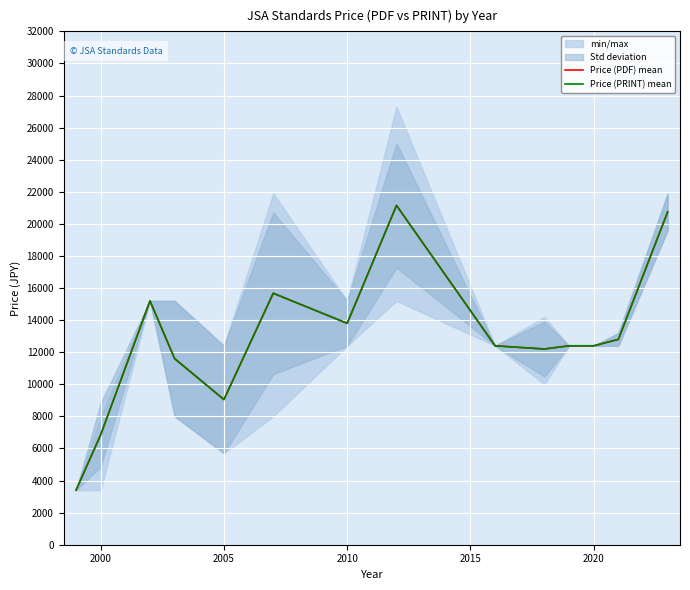

How many values in the Price (PRINT) mean series exceed 12400?

6